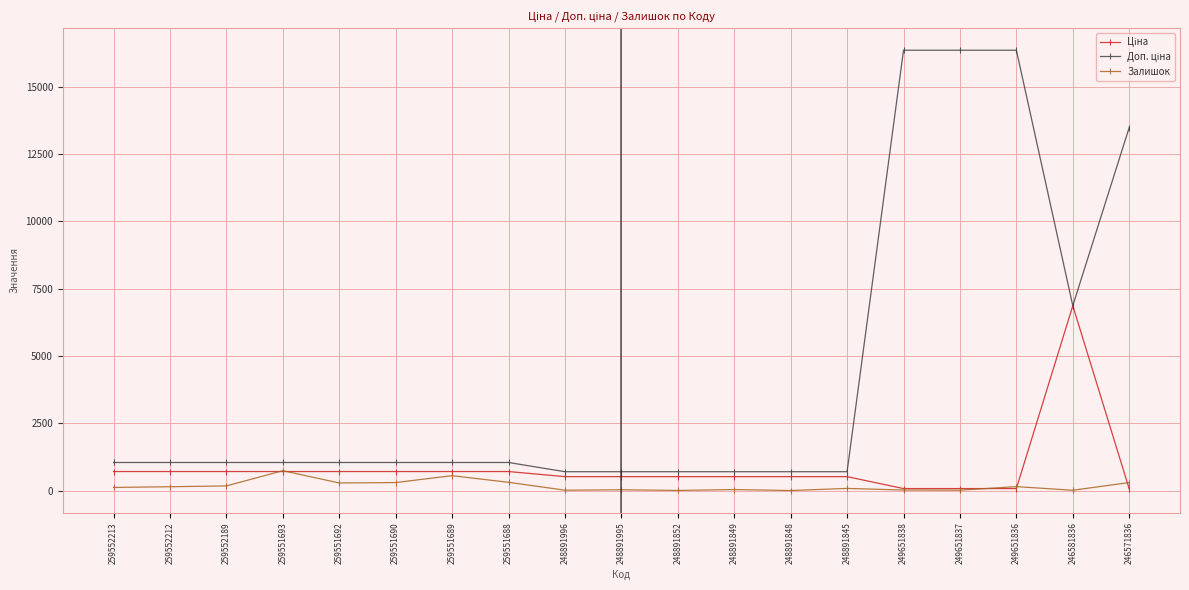

At how many categories does at least one series exceed 6198?

5